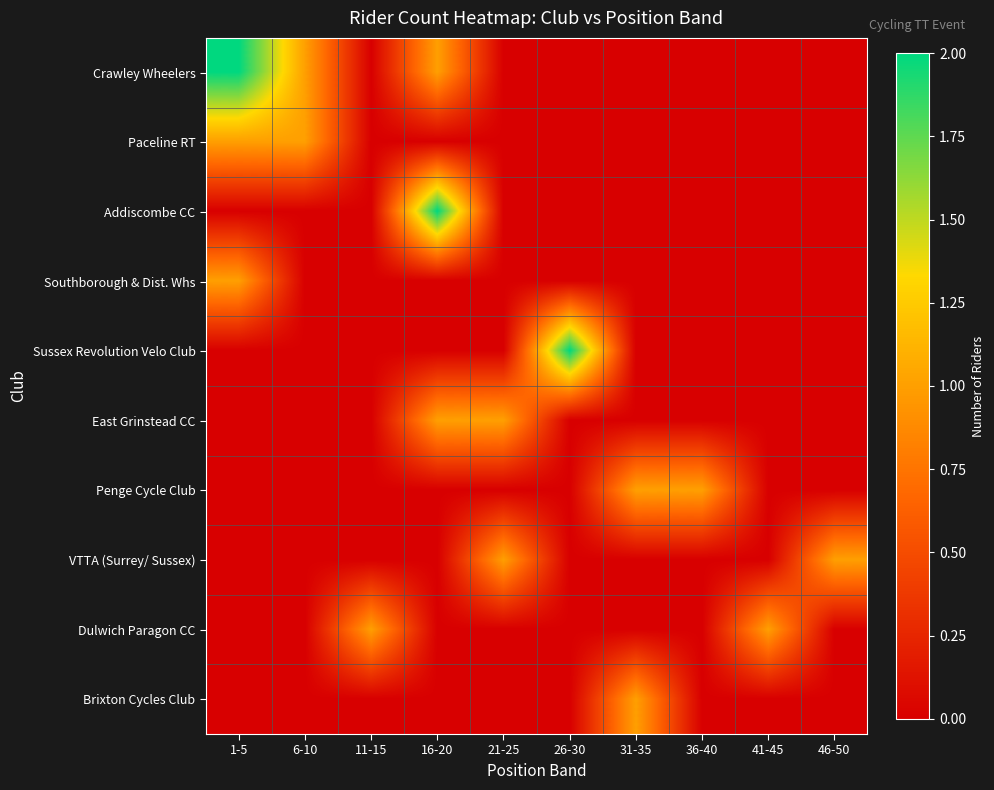

What is the spread (max minus min) of values at 31-35?

1